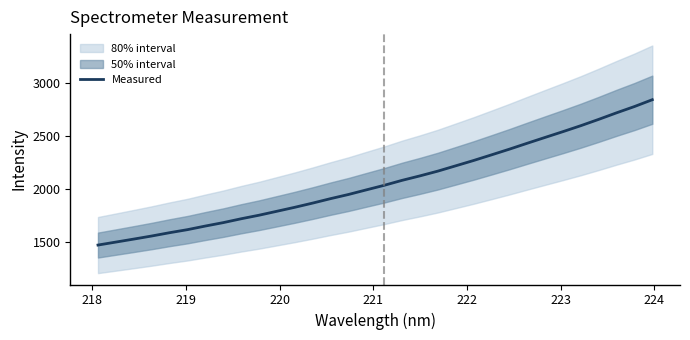

What is the smallest value displayed?

1471.6